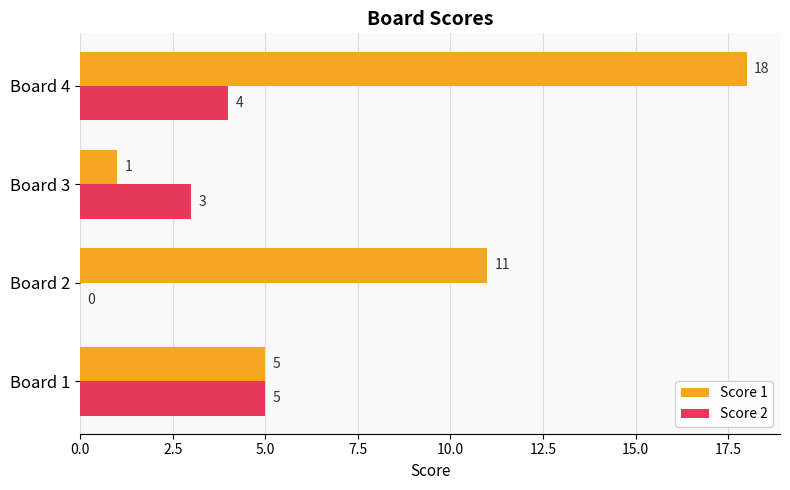

How many data points does each series have?

4